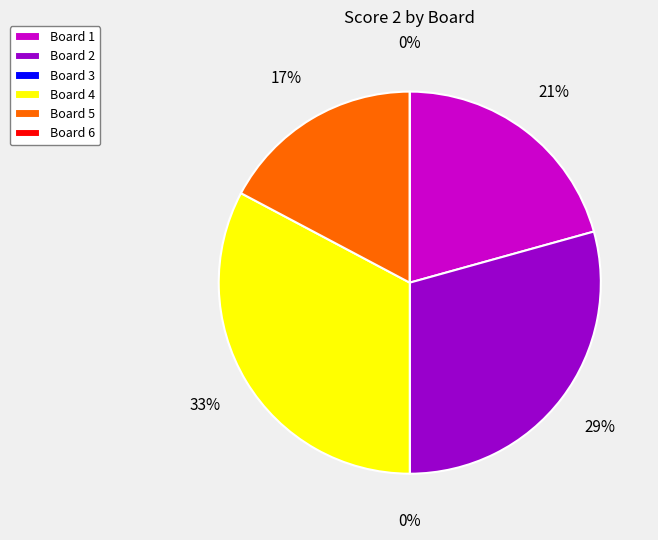

What is the largest slice in the pie chart?

Board 4